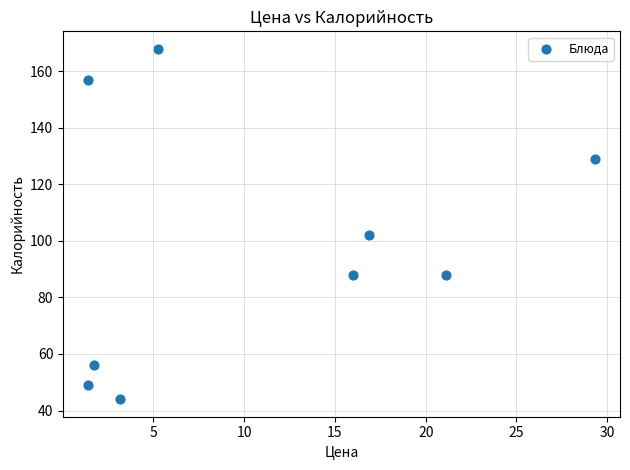

What is the average Y value?

98